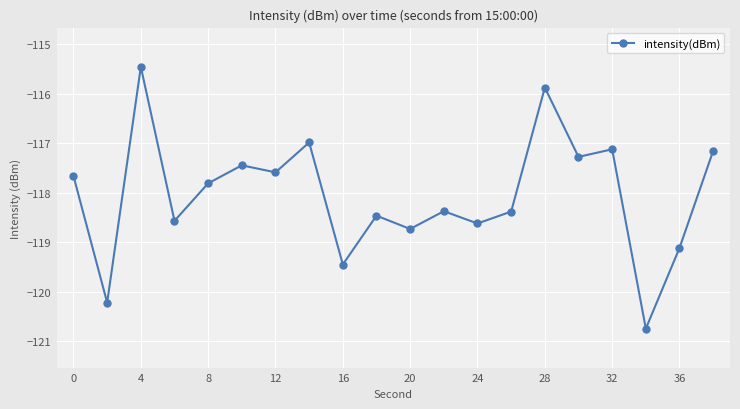

Reading right to left, transcribe all the data shown in this chart.

-117.2	-119.1	-120.7	-117.1	-117.3	-115.9	-118.4	-118.6	-118.4	-118.7	-118.5	-119.4	-117.0	-117.6	-117.4	-117.8	-118.6	-115.5	-120.2	-117.7